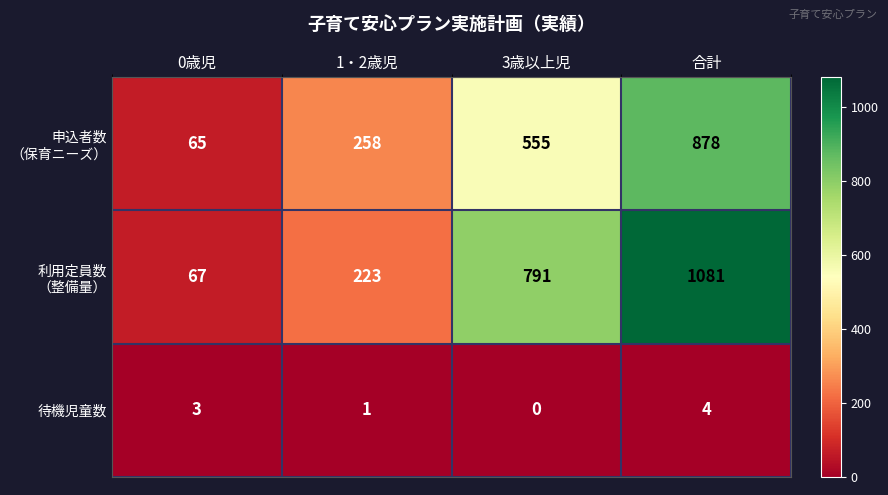

What is the difference between the highest and lowest values at 合計?

1077